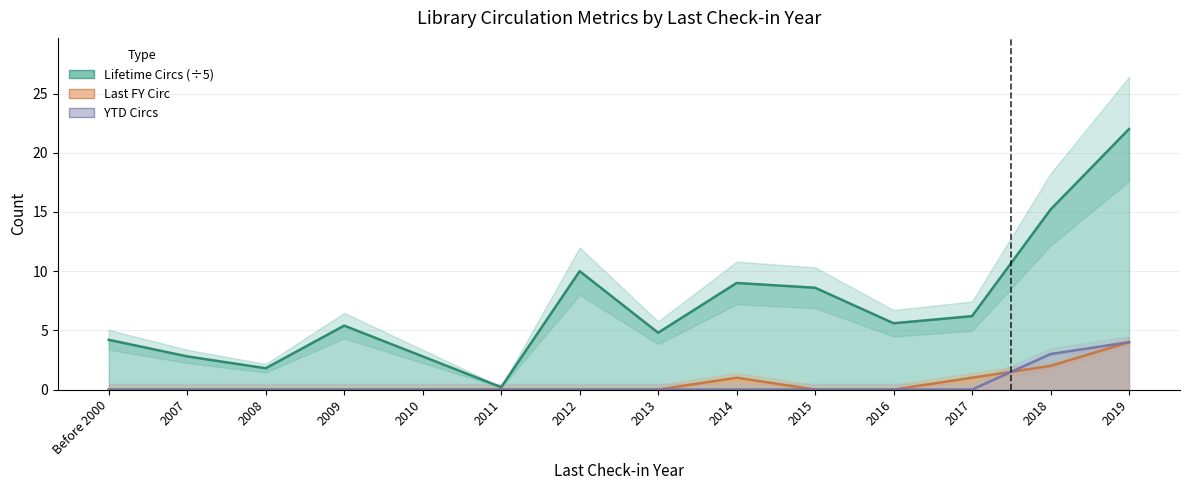

Which label corresponds to the smallest value in the chart?

Before 2000